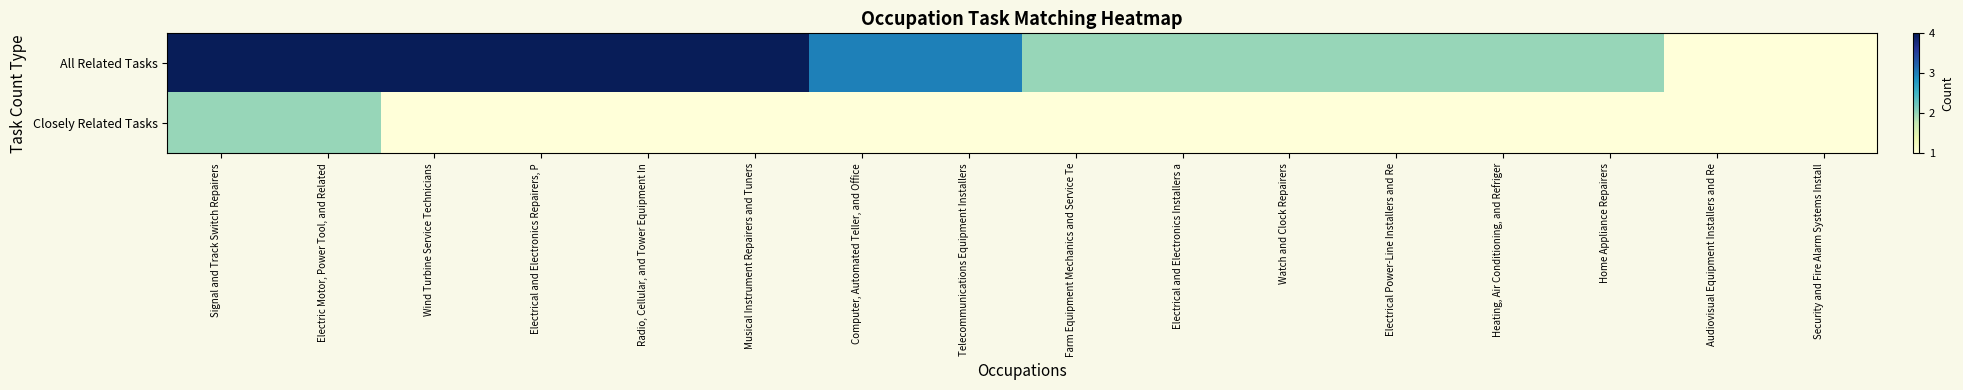

Count the number of categories in the chart.

16